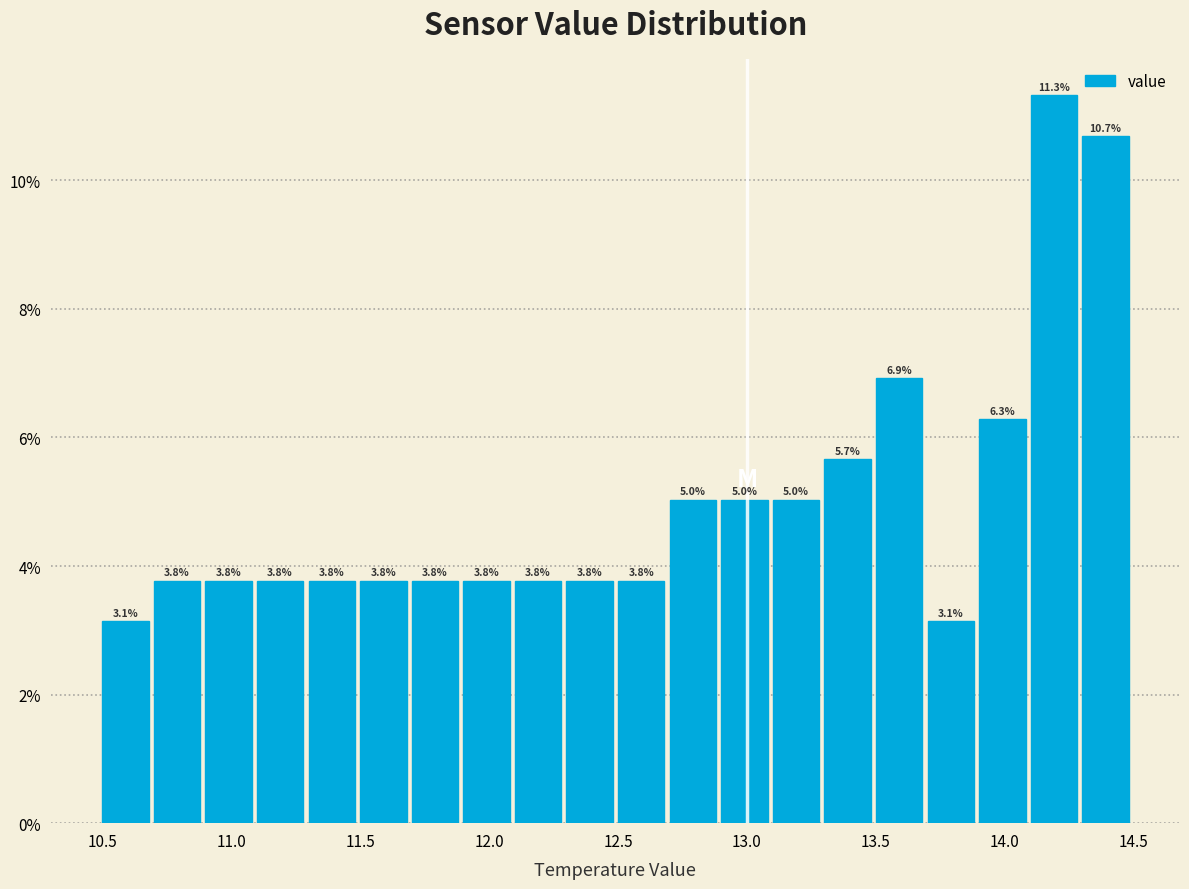

What is the height of the bar covering 13.1 to 13.3 on the x-axis?

5.0